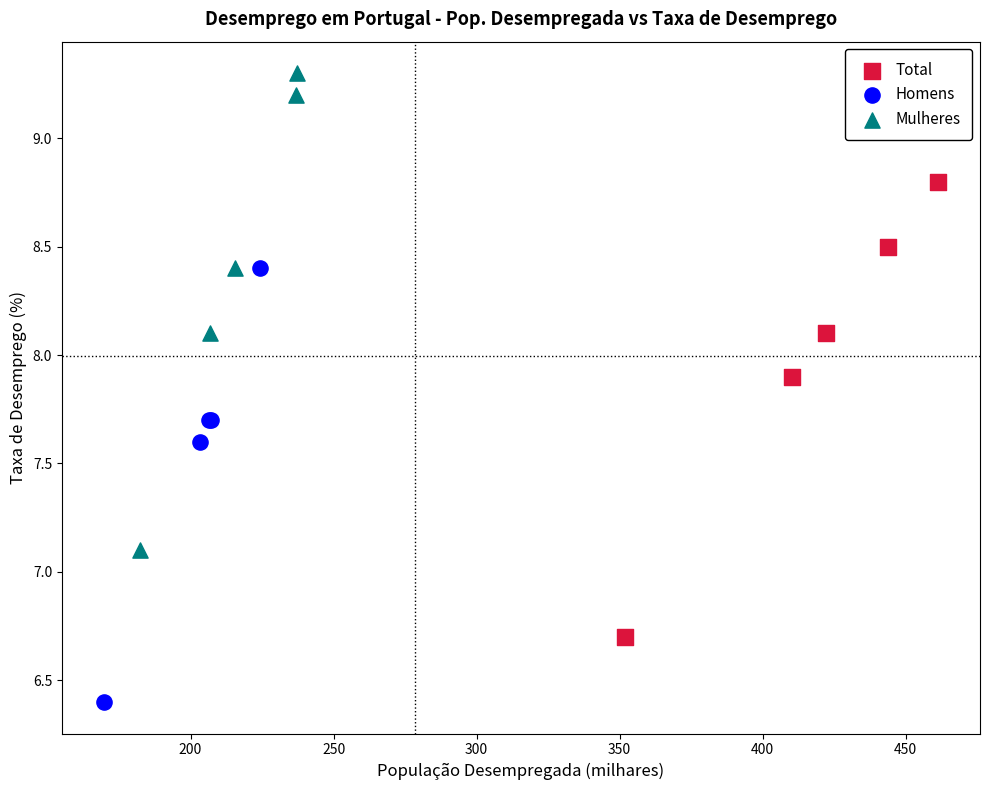

Which series has the widest spread of Y values?

Mulheres